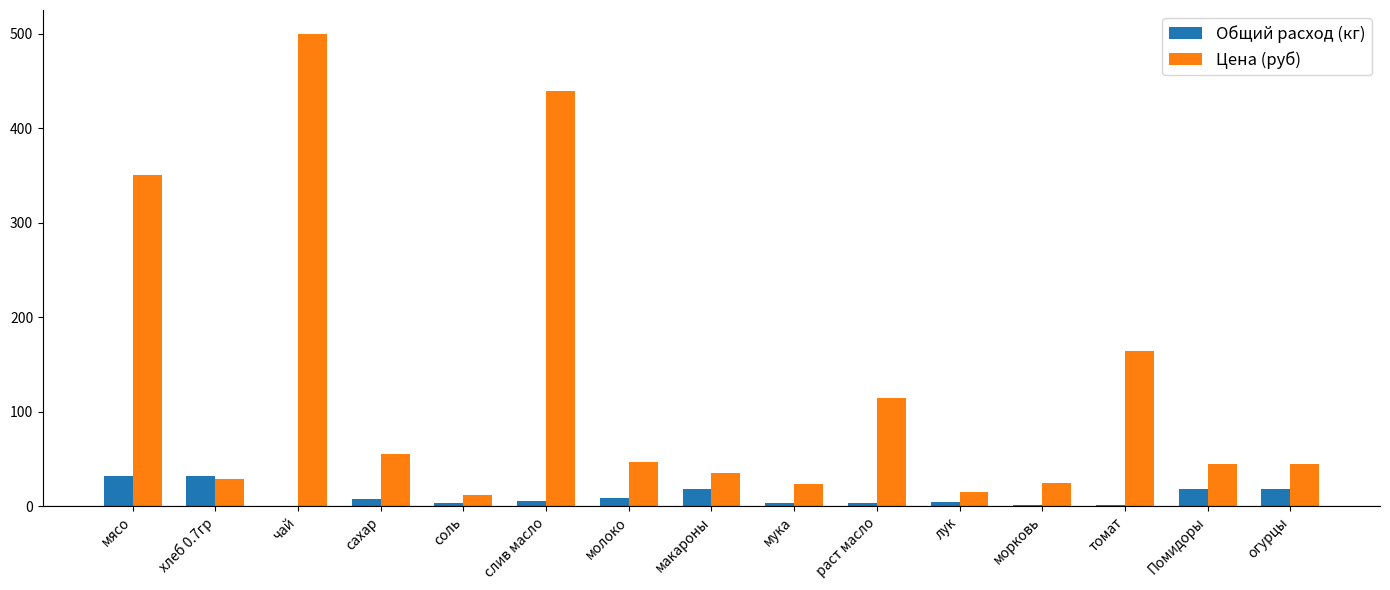

Between мясо and раст масло, which series saw the biggest shift?

Цена (руб)